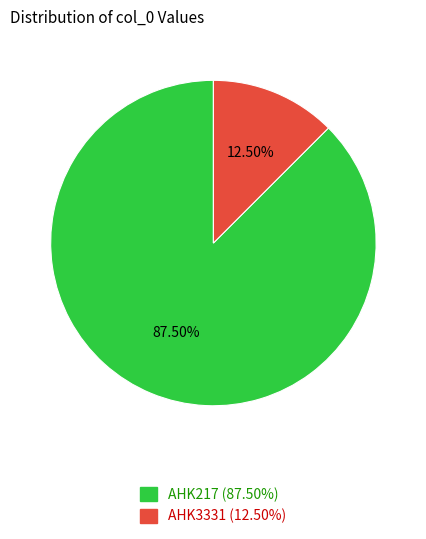

What is the majority slice?

AHK217